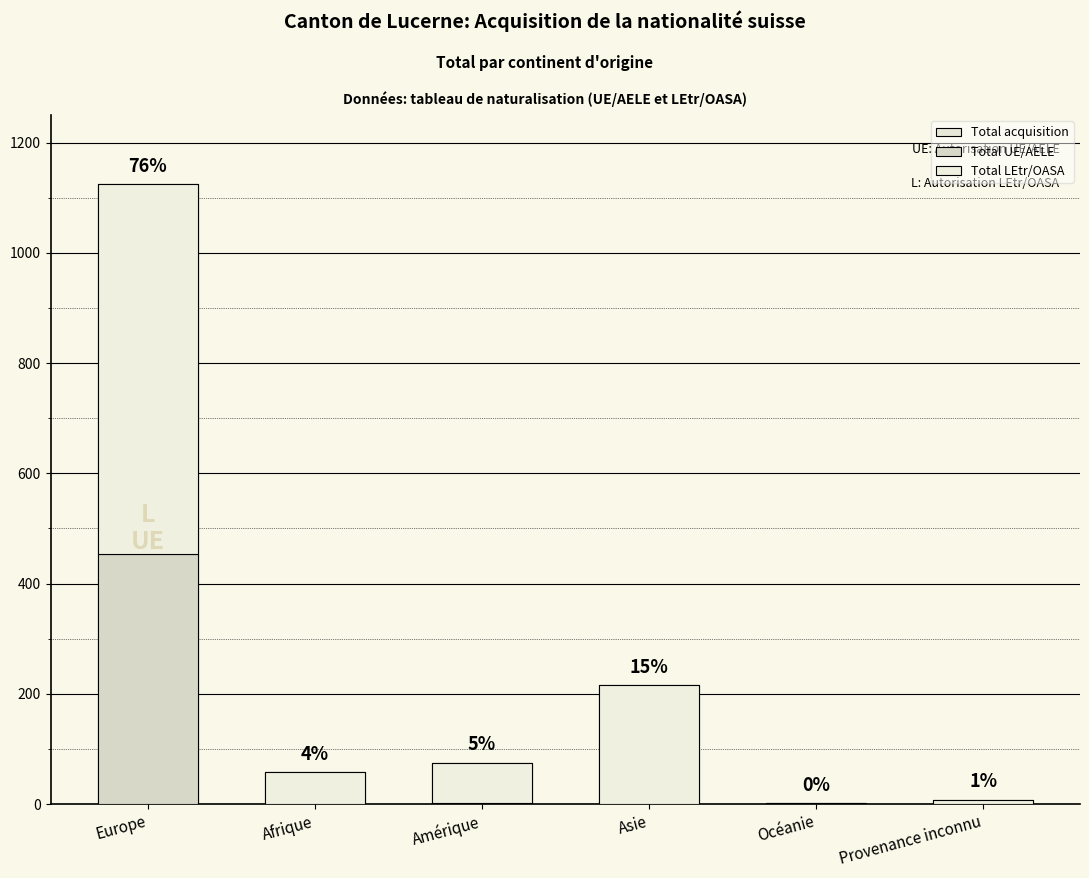

Reading right to left, extract all data points from this chart.

Total acquisition: 8	2	216	75	58	1125
Total UE/AELE: 0	0	1	2	0	453
Total LEtr/OASA: 8	2	215	73	58	672